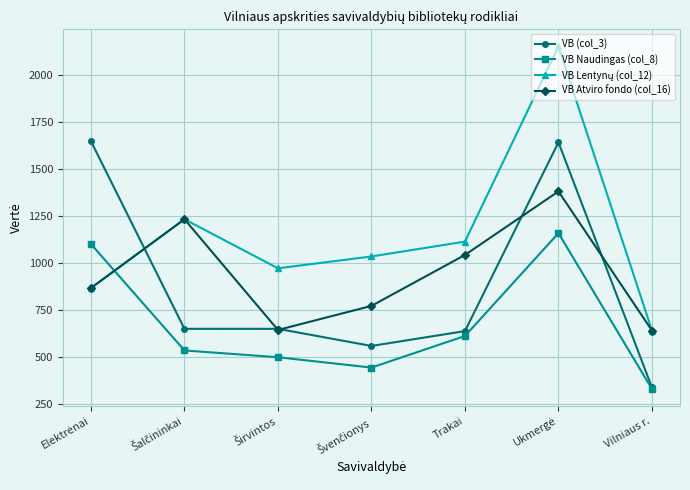

Where is VB Naudingas (col_8) nearest to the value 743?

Trakai